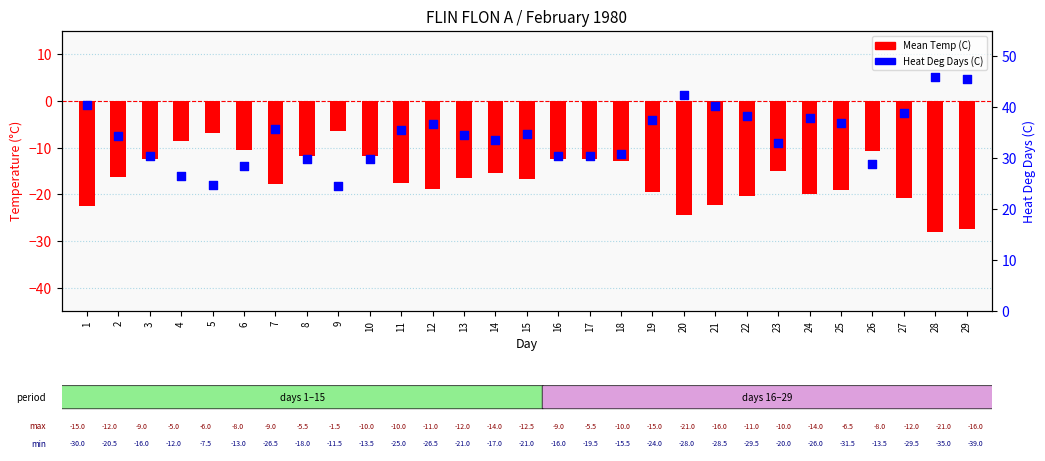

What is the total value across all series at 10?

18.0